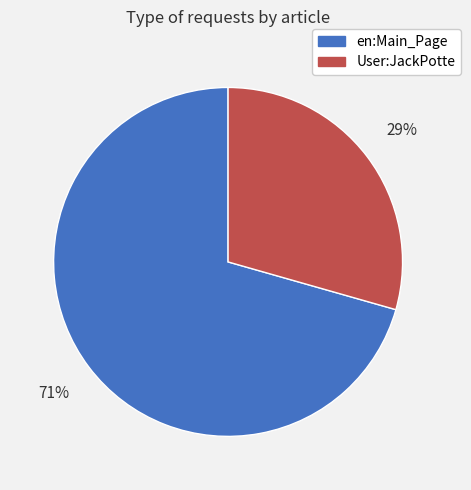

What is the ratio of the value at User:JackPotte to the value at en:Main_Page?

0.4